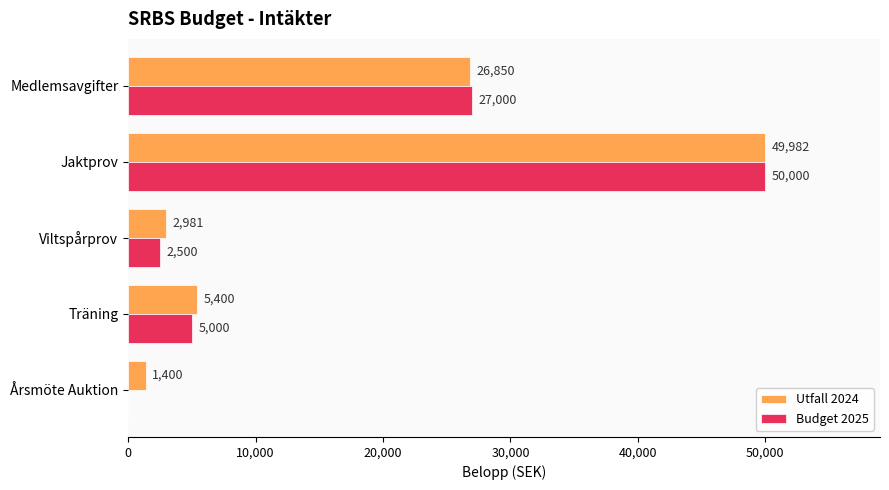

What are all the series names shown in the legend?

Utfall 2024, Budget 2025